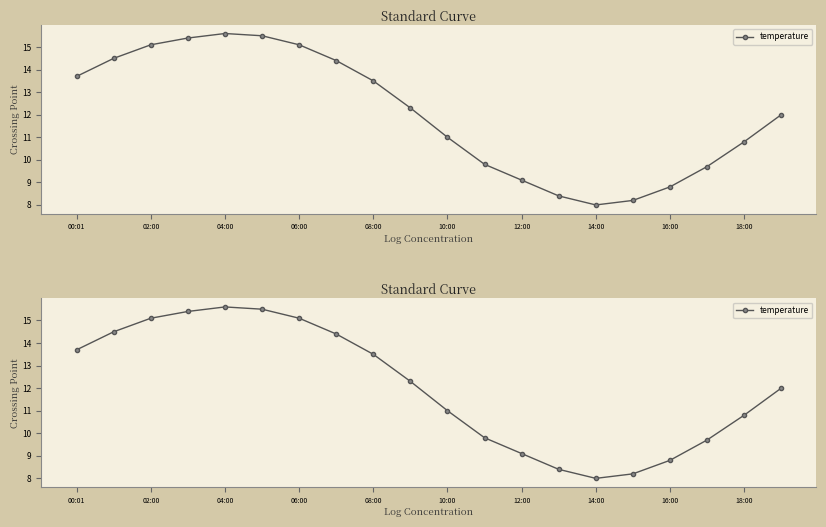

Is it true that the value at 02:00 is 25.1?

False